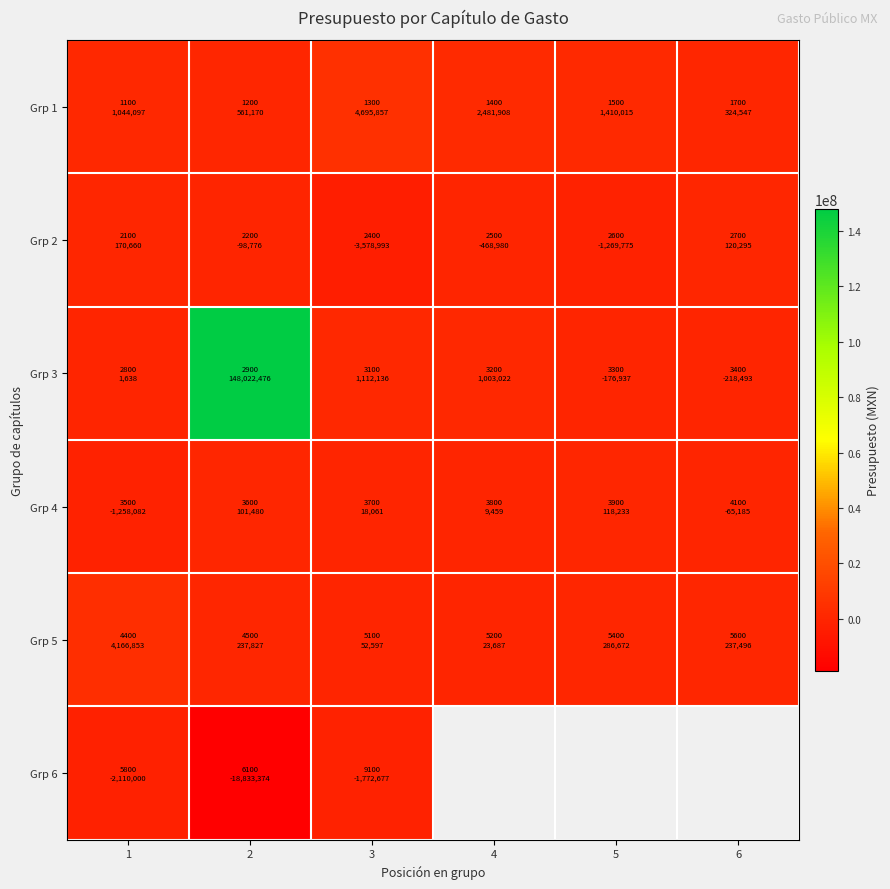

Which series changed the most between 2 and 3?

Grp 3